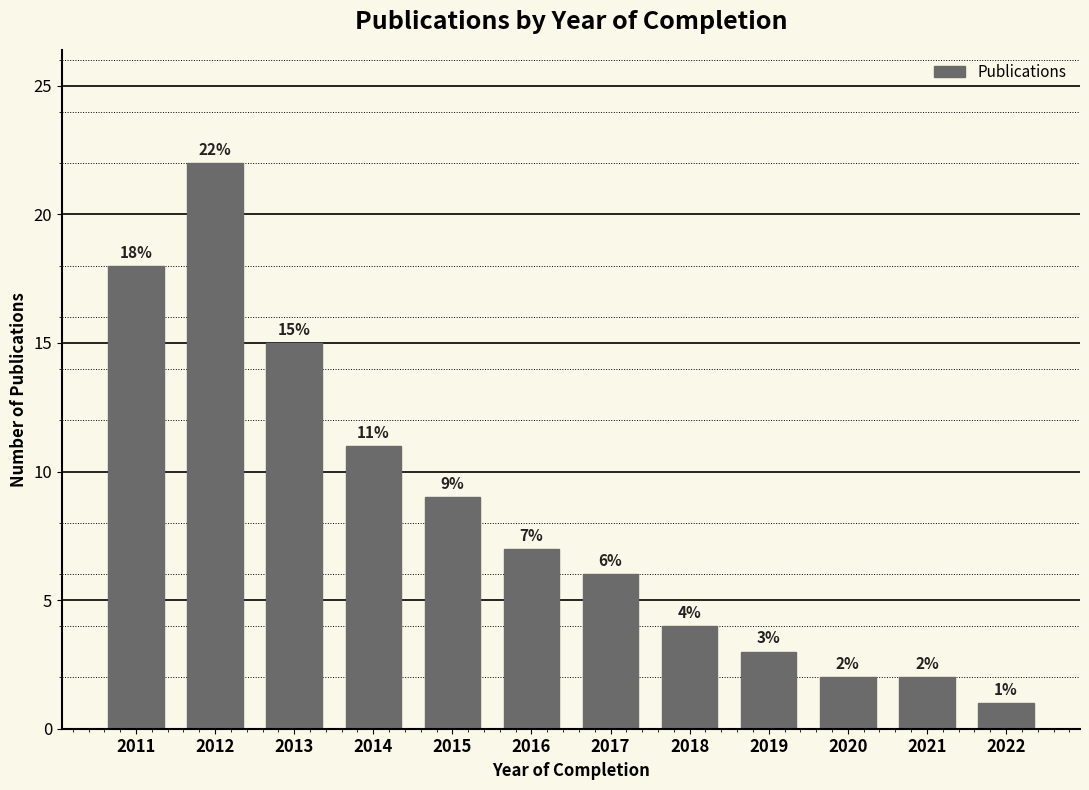

Reading right to left, what are all the values shown in this chart?

1	2	2	3	4	6	7	9	11	15	22	18